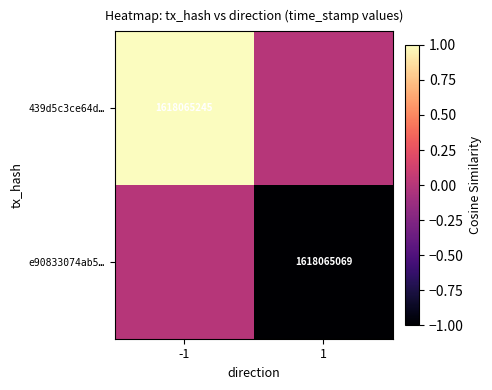

Is the value of e90833074ab5… at 1 greater than the value of 439d5c3ce64d… at -1?

No